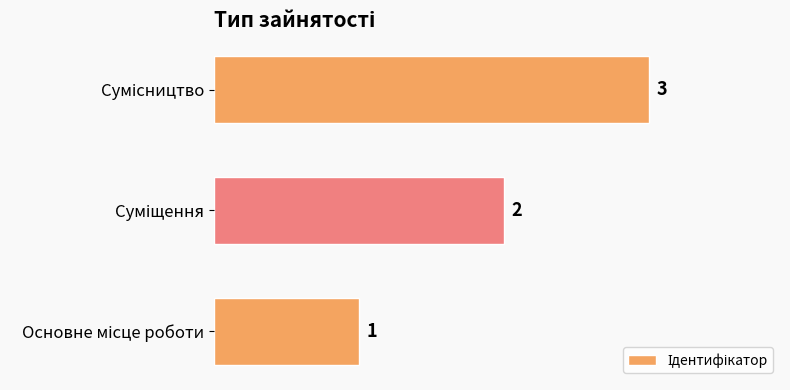

What is the sum of all values?

6